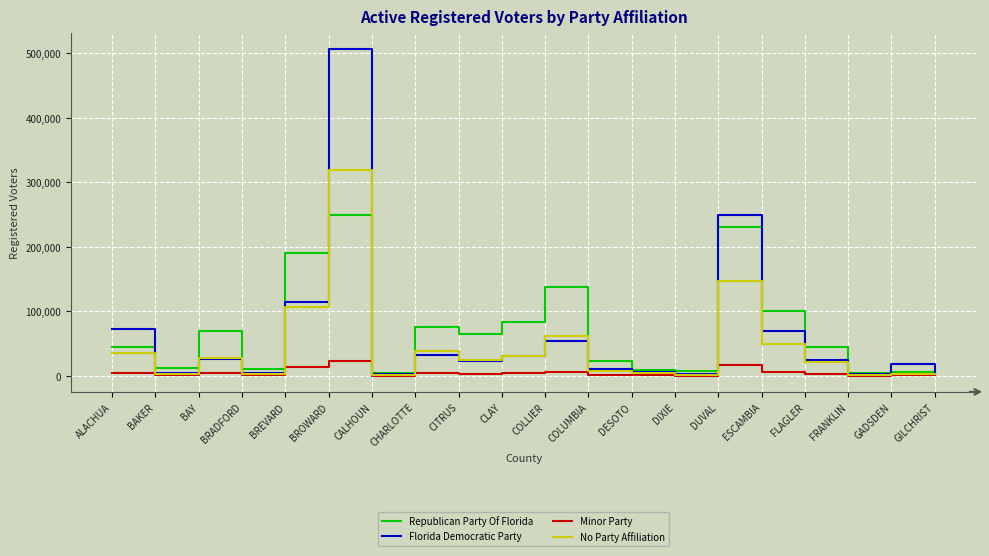

What is the highest value of the Florida Democratic Party series?

505574